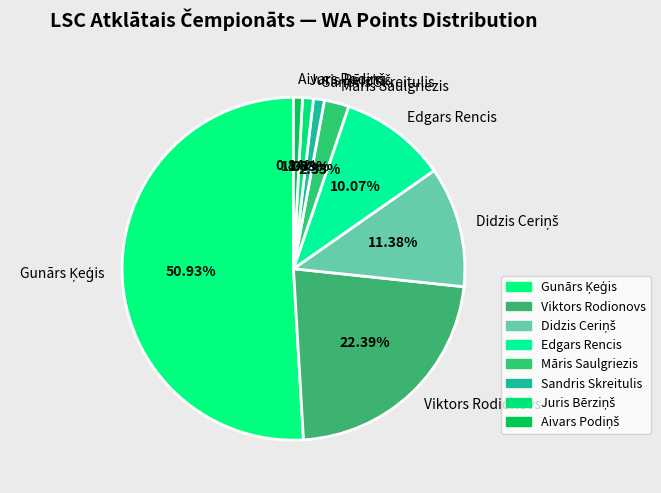

Does any single category account for the majority?

Yes